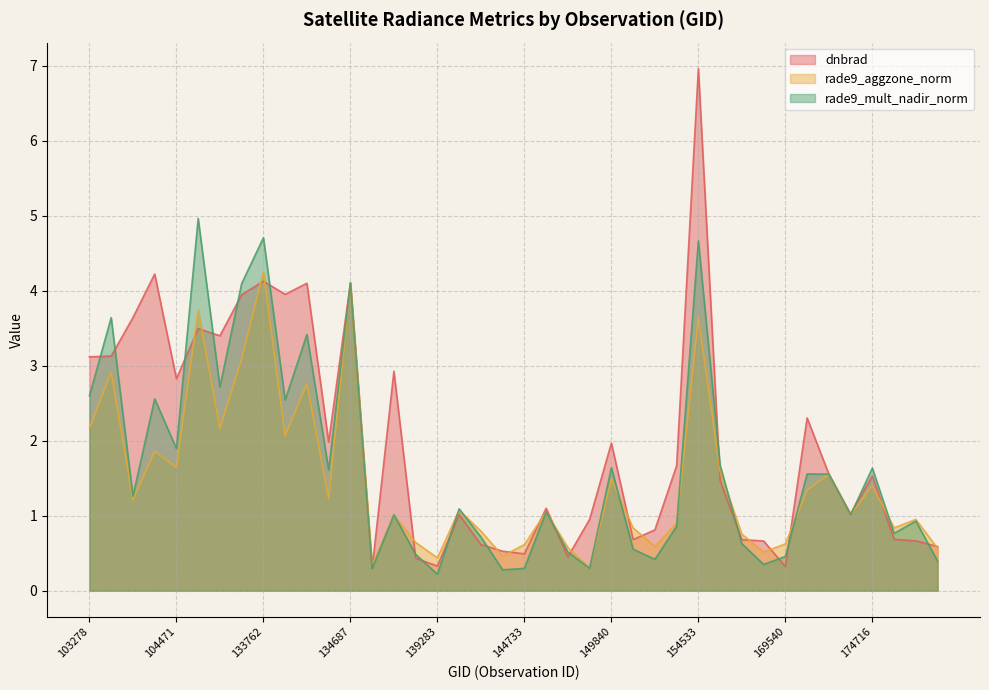

What are all the series names shown in the legend?

dnbrad, rade9_aggzone_norm, rade9_mult_nadir_norm